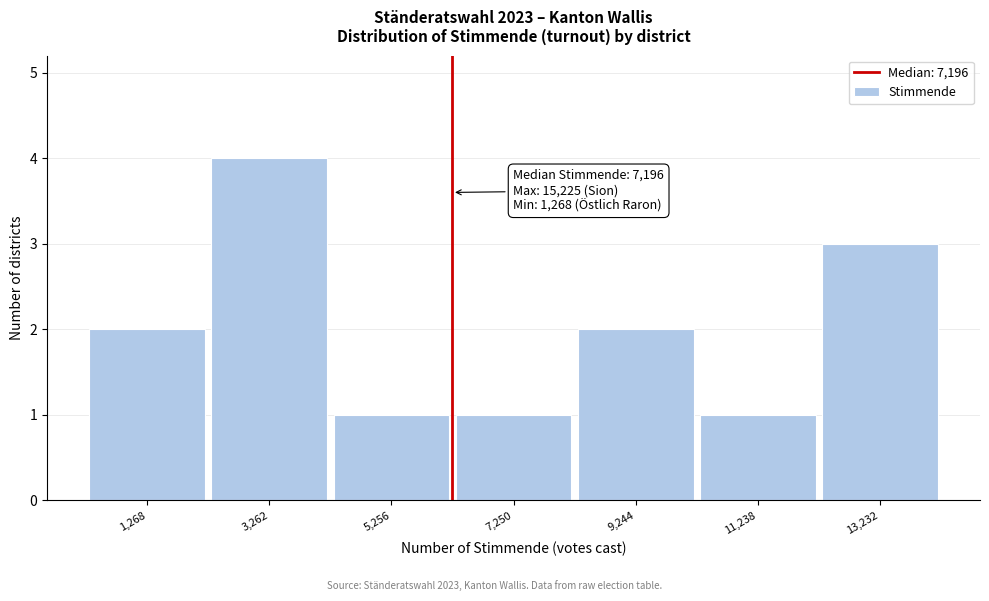

Reading left to right, list all the values displayed in this chart.

1,268=2	3,262=4	5,256=1	7,250=1	9,244=2	11,238=1	13,232=3